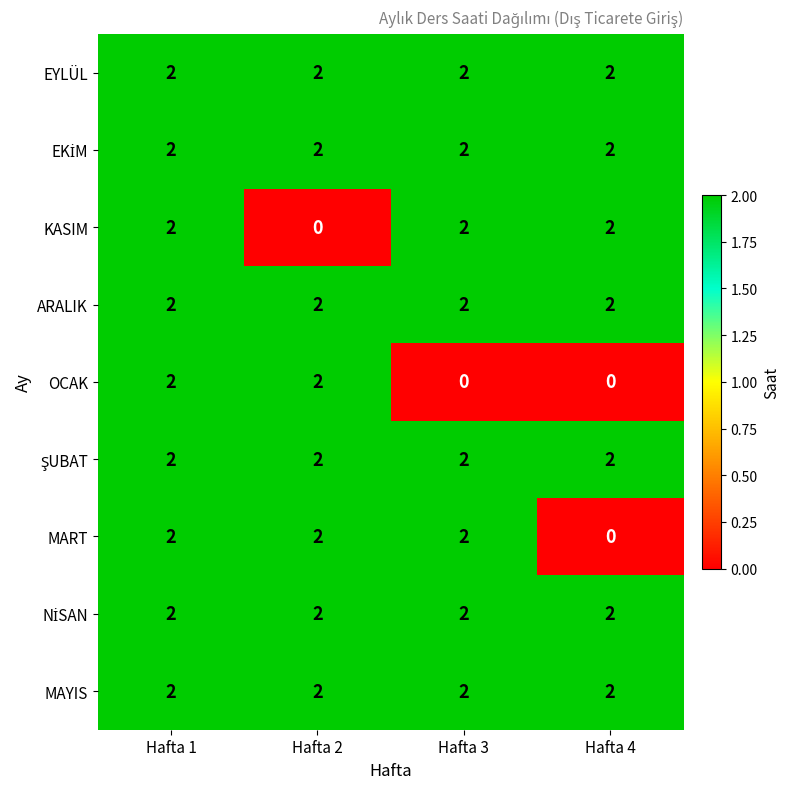

Count the number of categories in the chart.

4